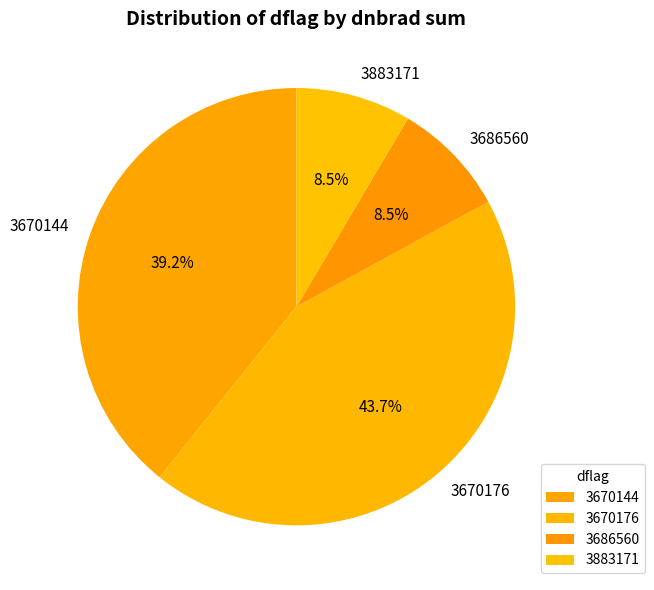

Approximately how many times larger is the value at 3670176 compared to 3883171?

5.1